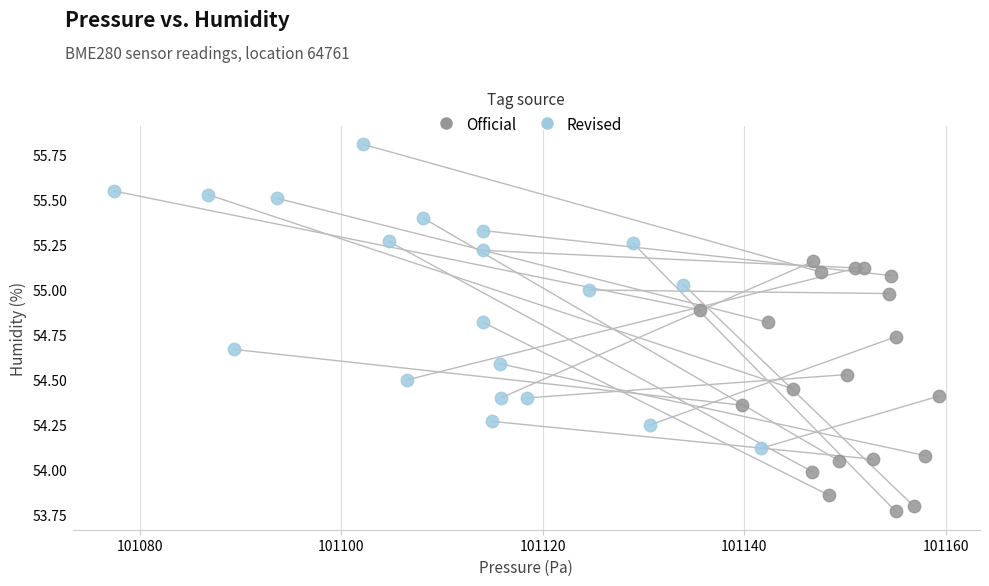

Which series has the widest spread of Y values?

Revised